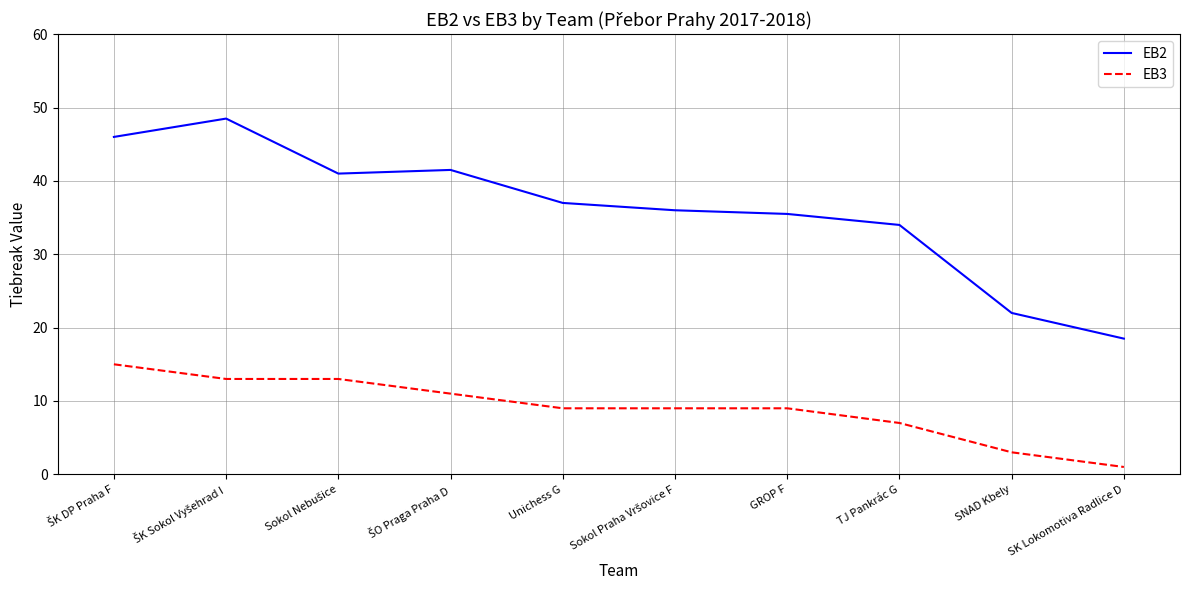

True or false: EB2 and EB3 cross at least once.

False